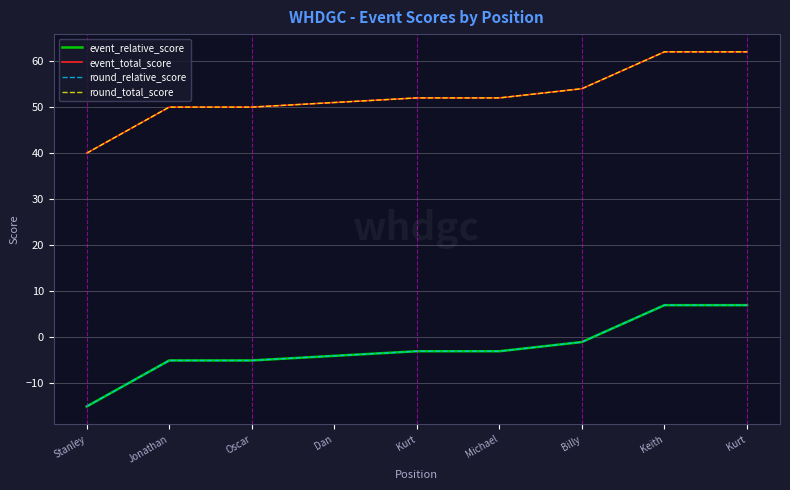

What is the label of the 4th point from the left?

Dan